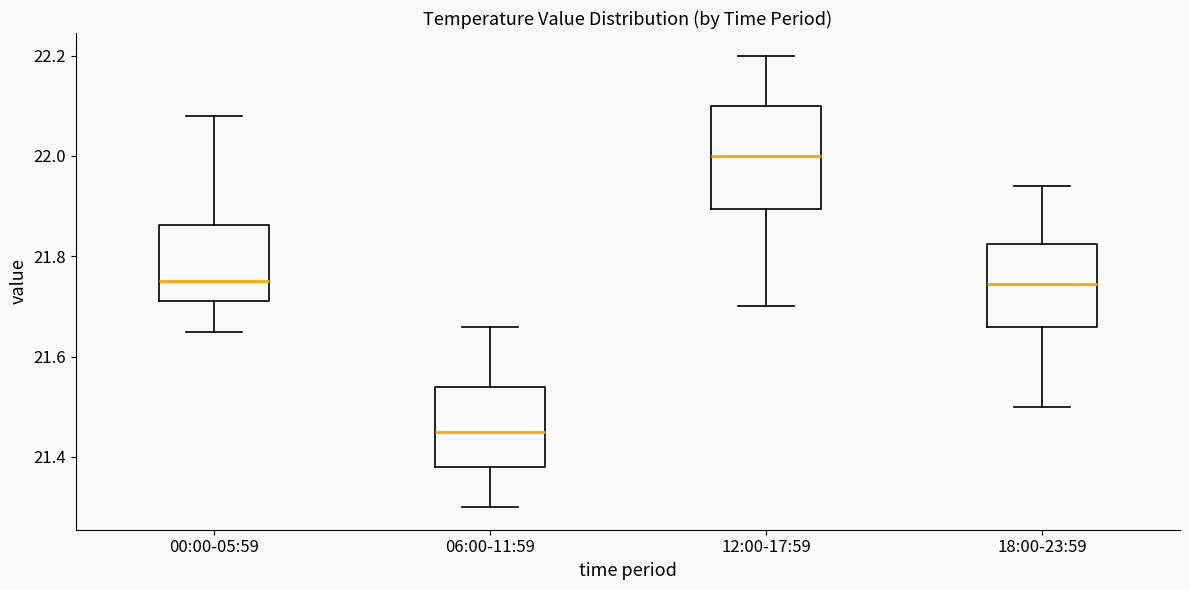

Reading left to right, read every box against the y-axis: the position of its median line, the range the box covers, and the ends of its whiskers. The values are not printed on the chart, so give them approximately, as read against the axis.

00:00-05:59: median 21.76, box 21.72 to 21.86, whiskers 21.66 to 22.08
06:00-11:59: median 21.46, box 21.38 to 21.54, whiskers 21.30 to 21.66
12:00-17:59: median 22.00, box 21.90 to 22.10, whiskers 21.70 to 22.20
18:00-23:59: median 21.74, box 21.66 to 21.82, whiskers 21.50 to 21.94